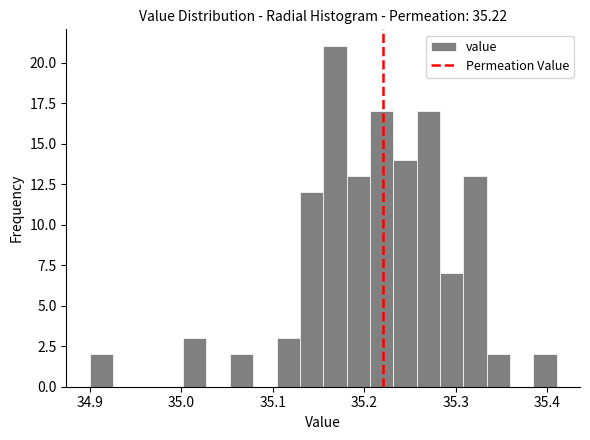

Around what value on the x-axis is the tallest bar? Give the approximate position of its centre, as read against the axis.

35.17